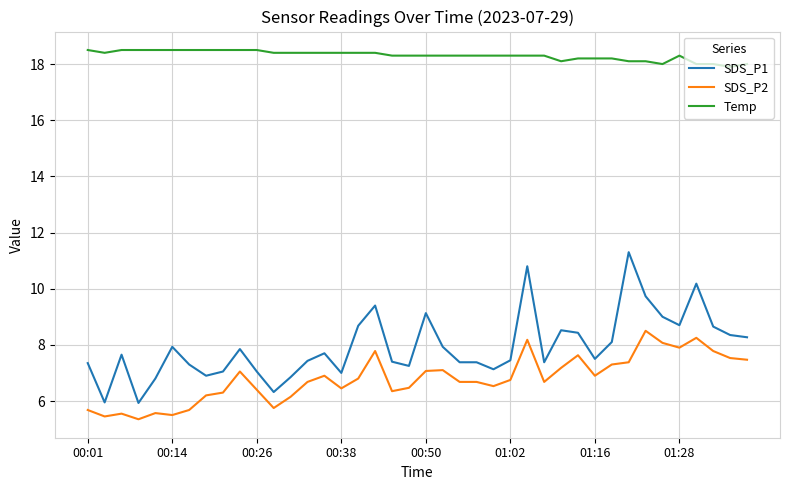

What is the greatest value displayed?

18.5